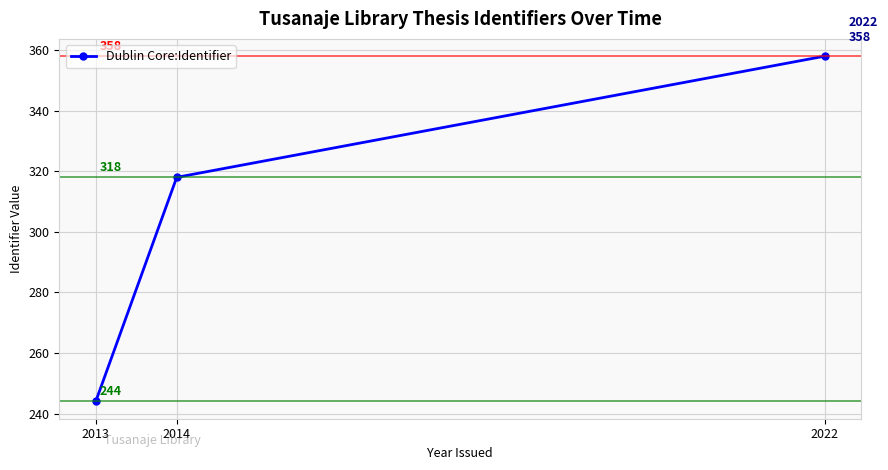

What is the sum of all values?

920